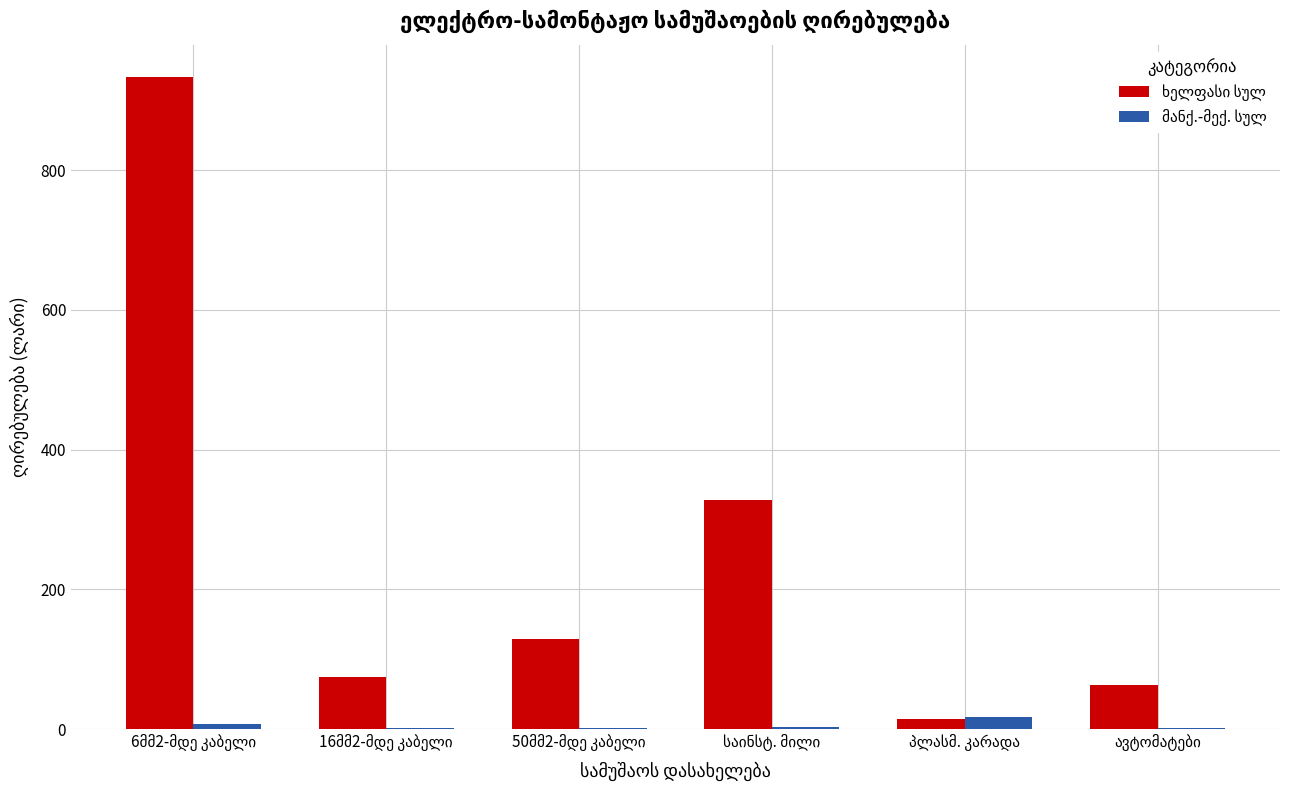

Count the number of data series in this chart.

2